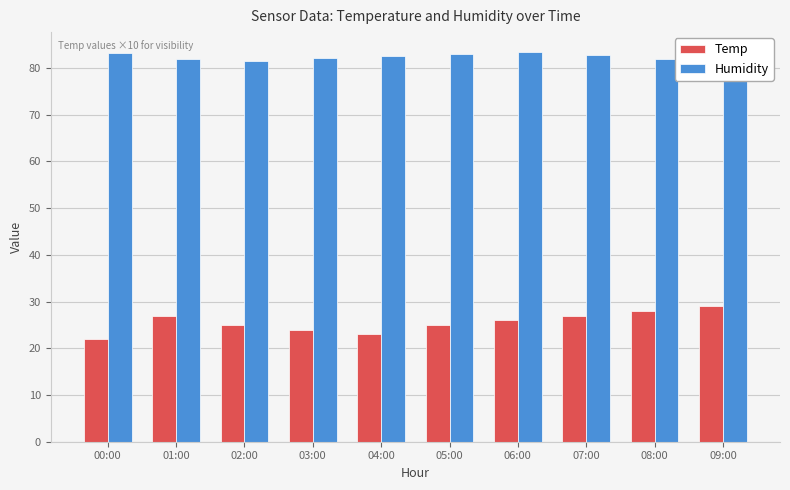

What is the sum of all Temp values?

256.0